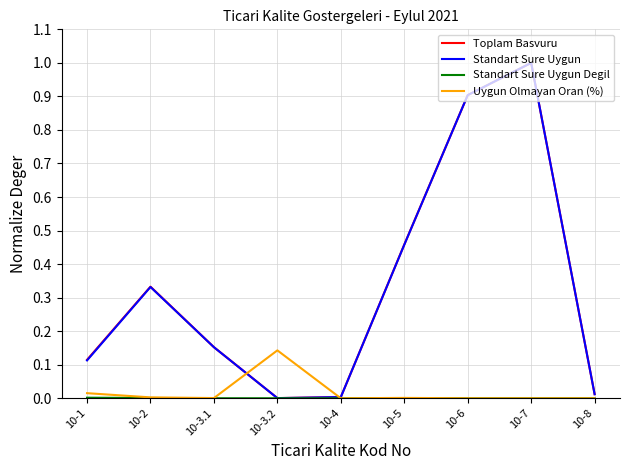

The Uygun Olmayan Oran (%) series shows 0.0 at 10-3.1. True or false?

True